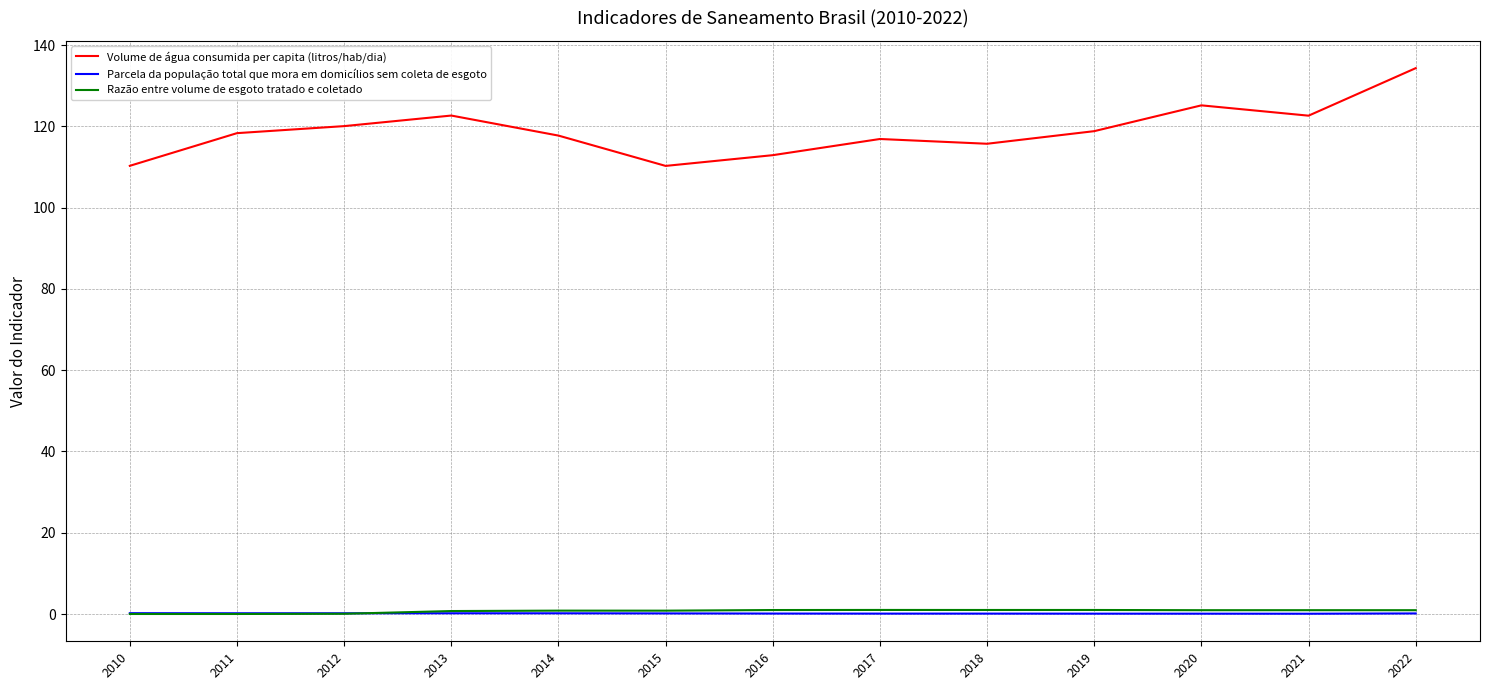

Read the Volume de água consumida per capita (litros/hab/dia) value at 2016.

112.9